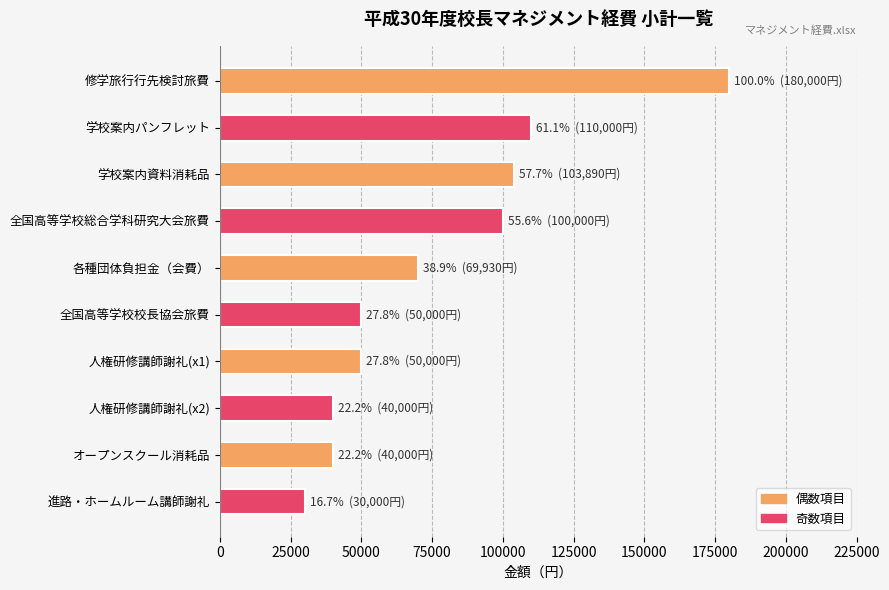

Read the value at 学校案内パンフレット, to the nearest 10.

110000